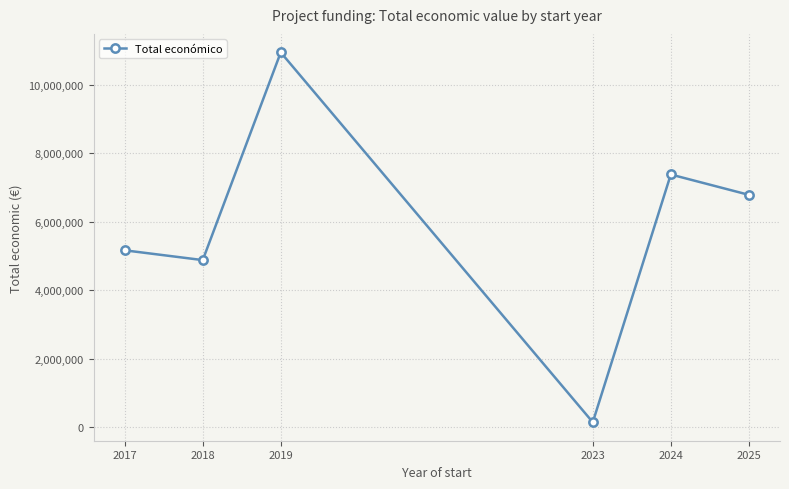

At which category does the data reach its first local peak?

2019